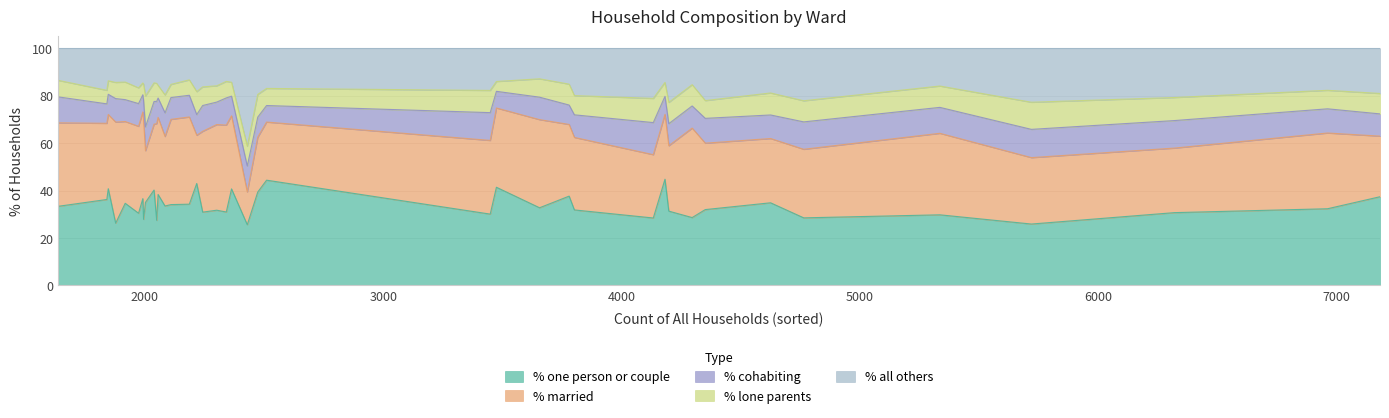

True or false: % married has more than 2 points higher than both neighbors.

True